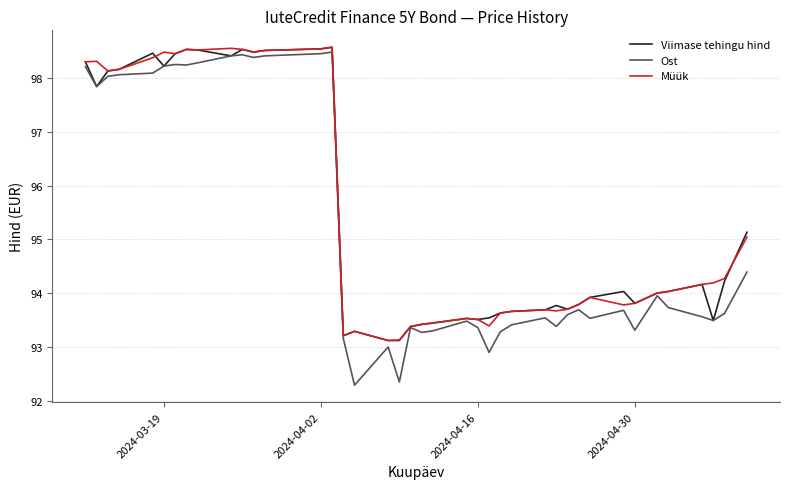

What is the minimum value shown in the chart?

92.3